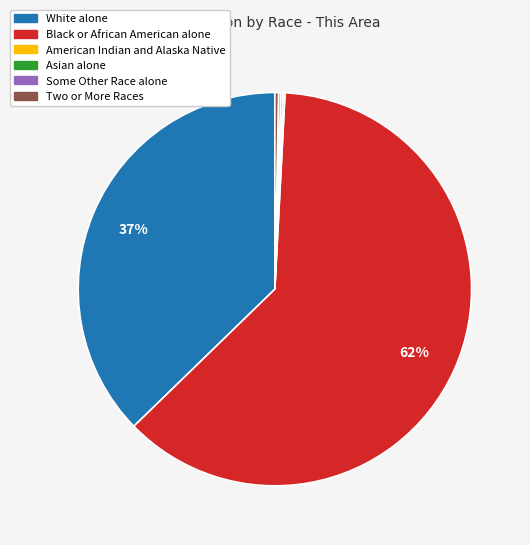

Which category has the biggest portion of the pie?

Black or African American alone